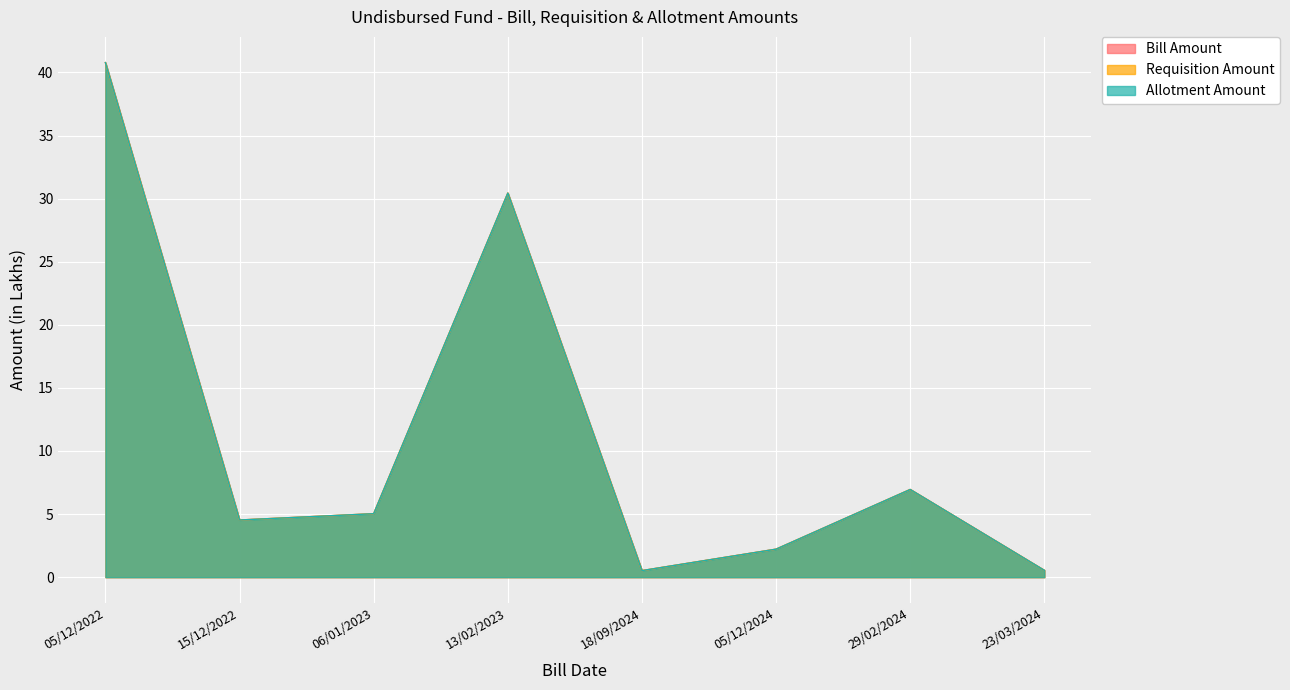

At 29/02/2024, list the series in order from largest to smallest.

Bill Amount, Requisition Amount, Allotment Amount